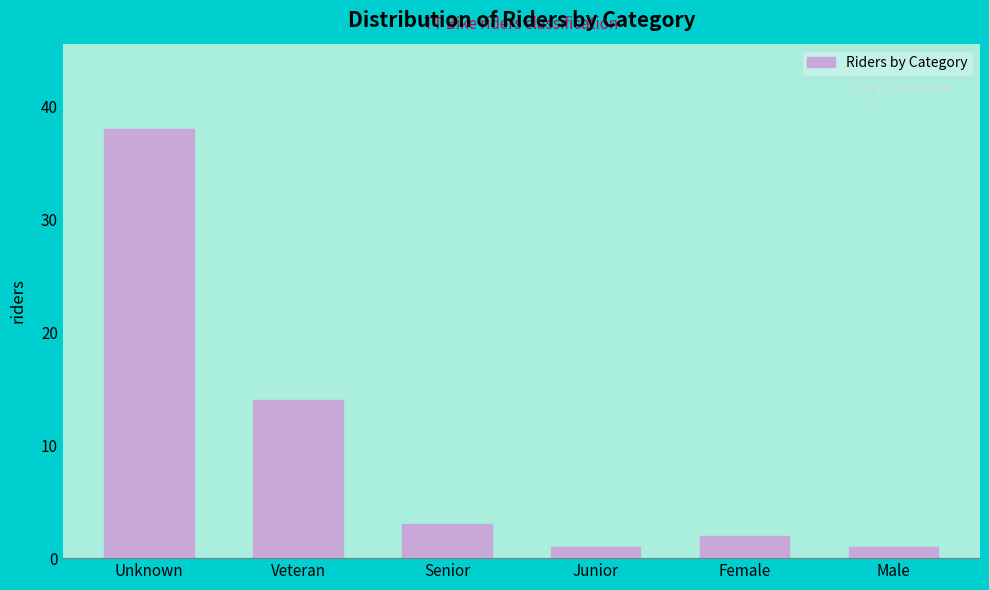

Reading right to left, what are all the values shown in this chart?

Male=1	Female=2	Junior=1	Senior=3	Veteran=14	Unknown=38